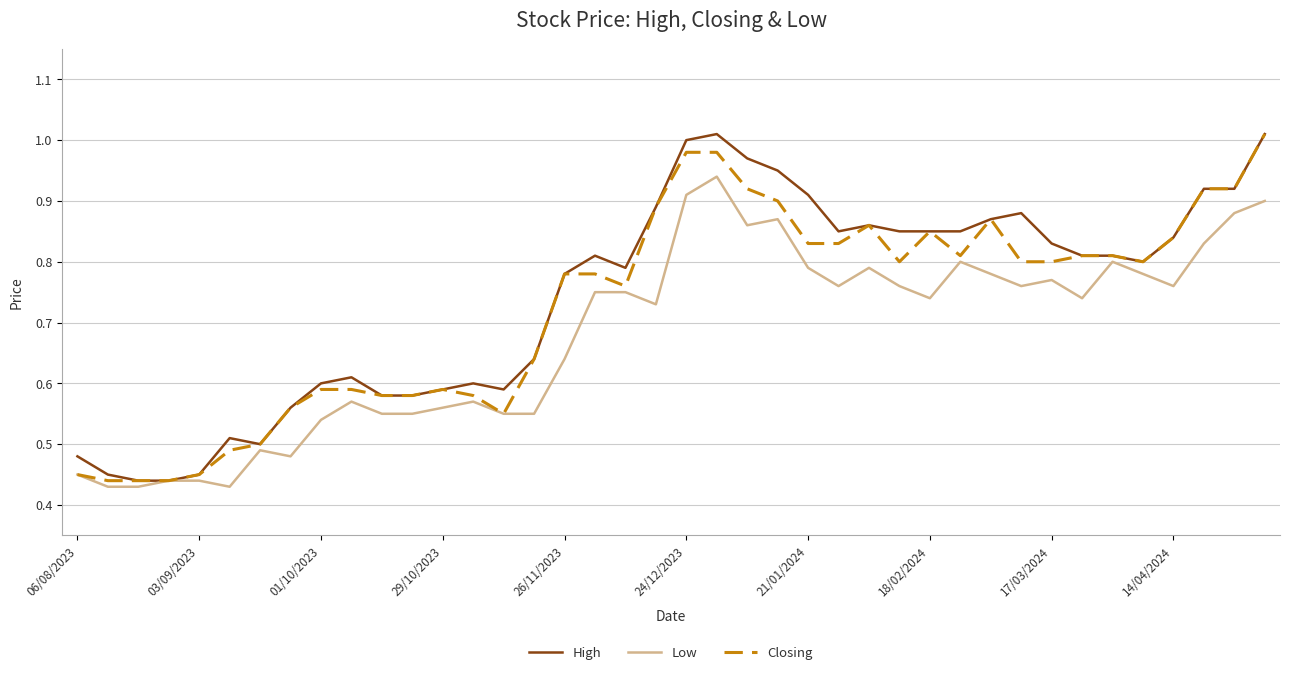

True or false: Closing and Low cross at least once.

False